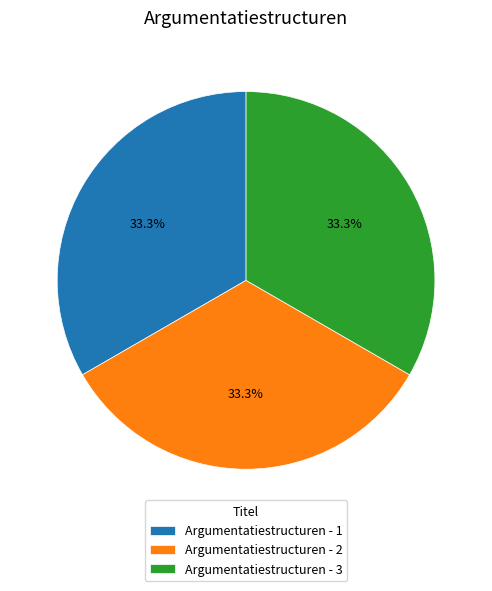

How many slices are in this pie chart?

3